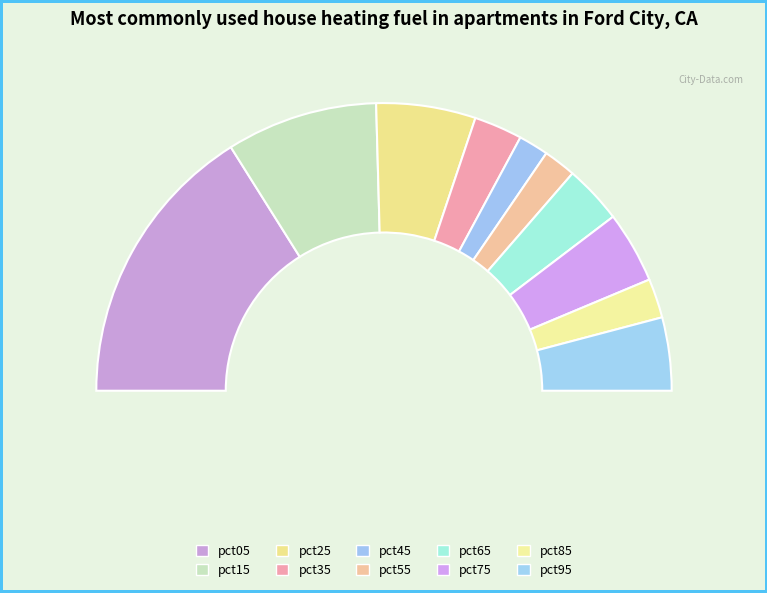

Which category has the smallest portion of the pie?

pct45